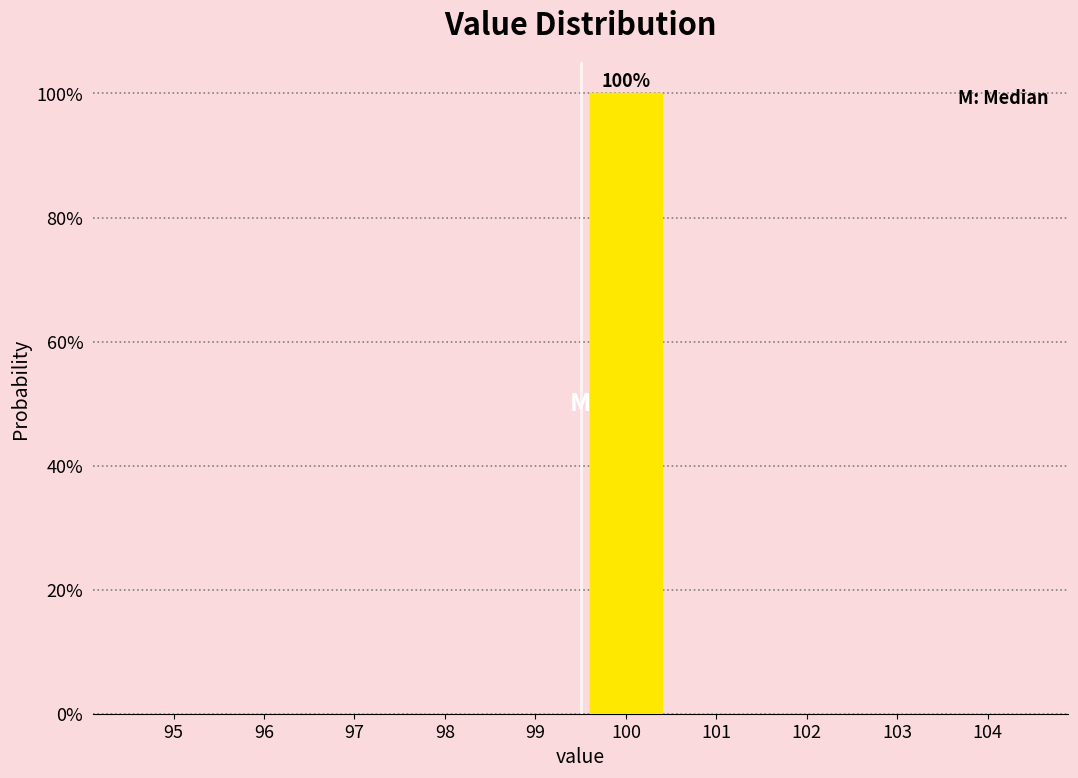

Reading left to right, extract all data points from this chart.

95=0	96=0	97=0	98=0	99=0	100=100	101=0	102=0	103=0	104=0